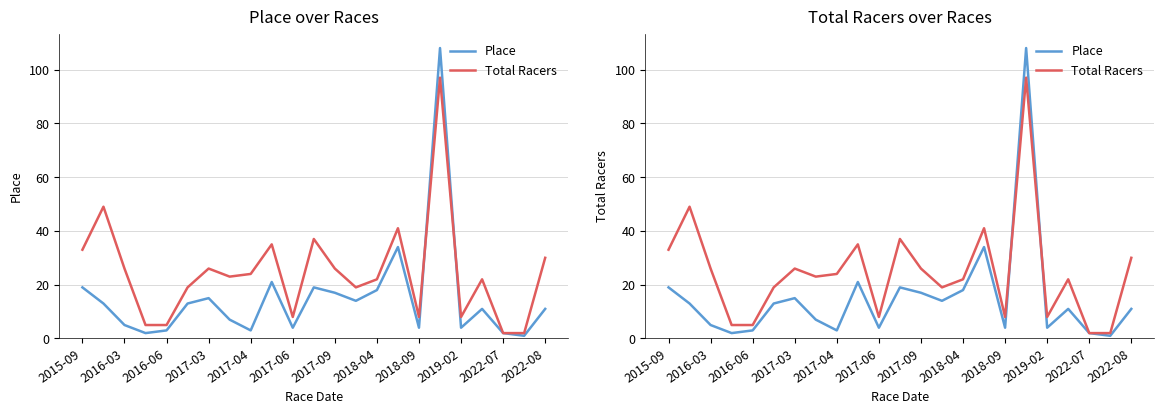

List the series in order of their peak value, lowest first.

Total Racers, Place